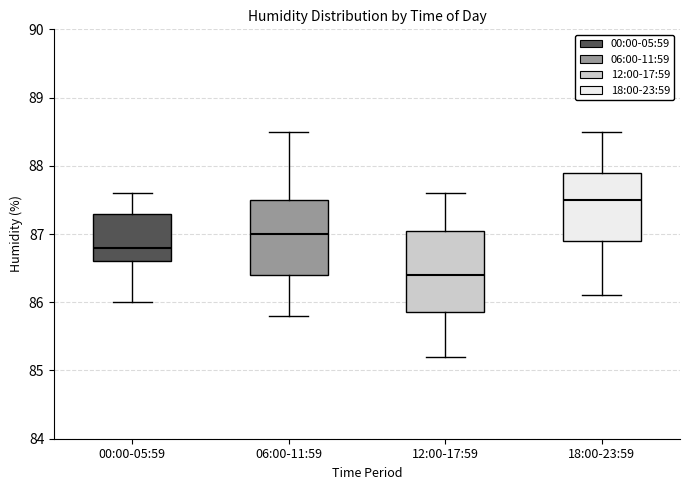

Which box is the tallest, from its lower edge to its upper edge?

12:00-17:59